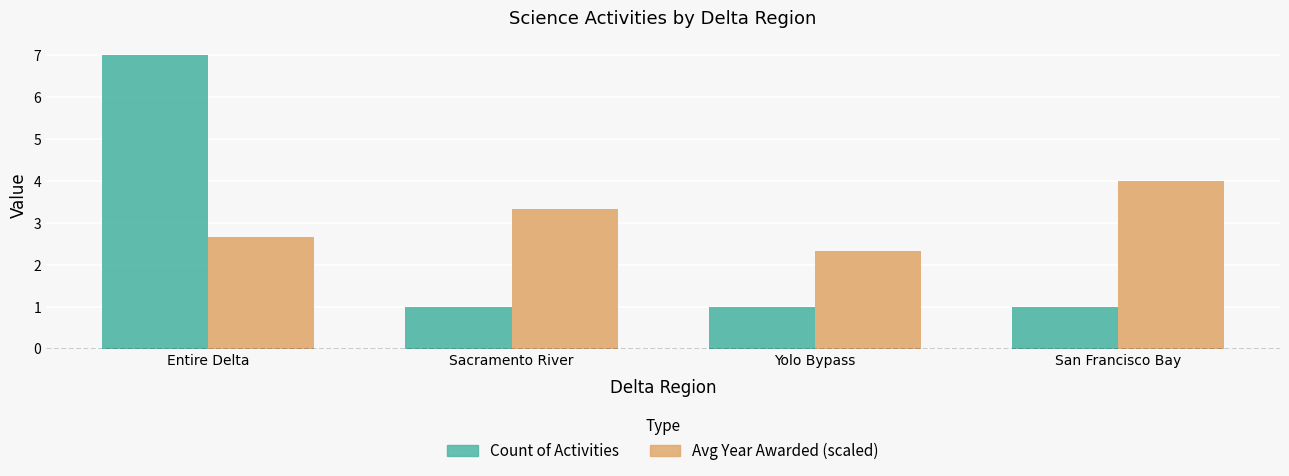

Which label corresponds to the smallest value in the chart?

Sacramento River